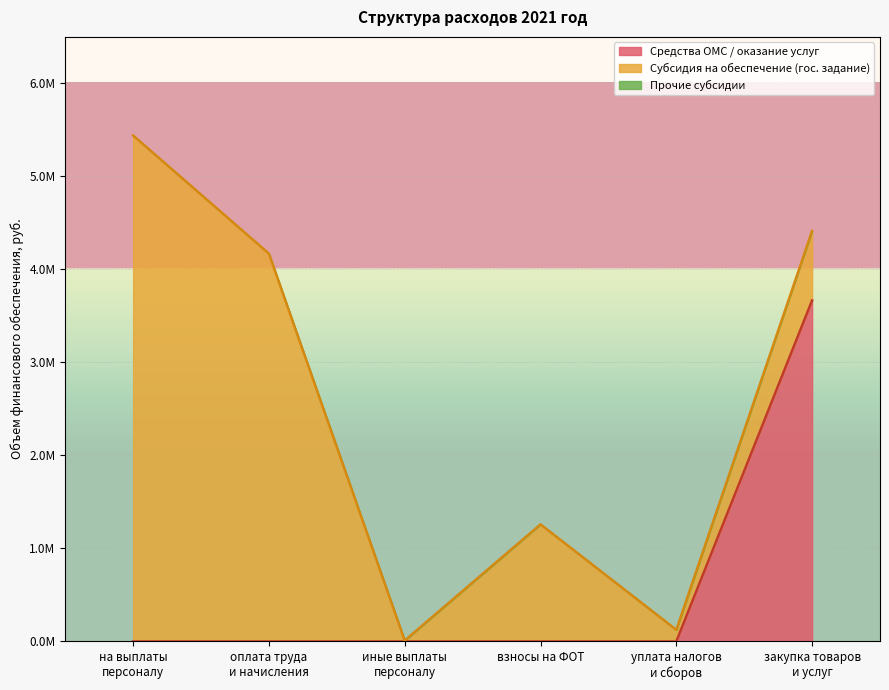

True or false: прочие расходы and уплату налогов, сборов и иных платежей intersect in this chart.

False